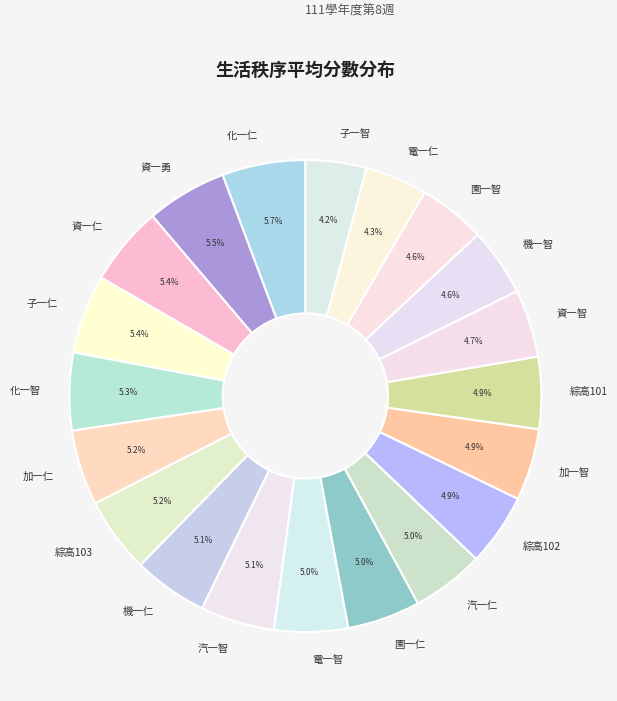

What is the total percentage of 汽一智 and 機一智?

9.7%